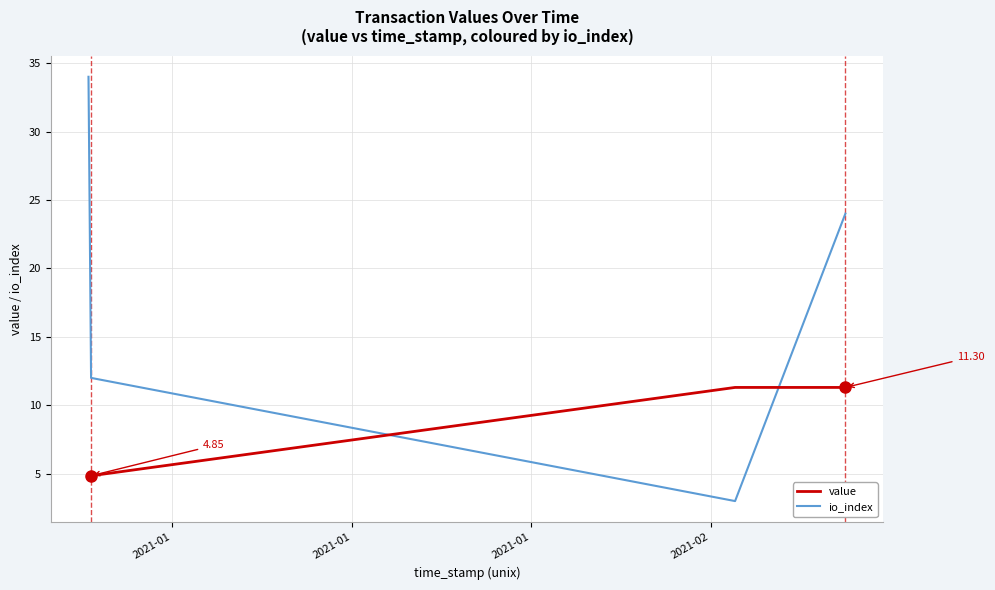

What is the difference between the maximum and minimum values in the value series?

6.5